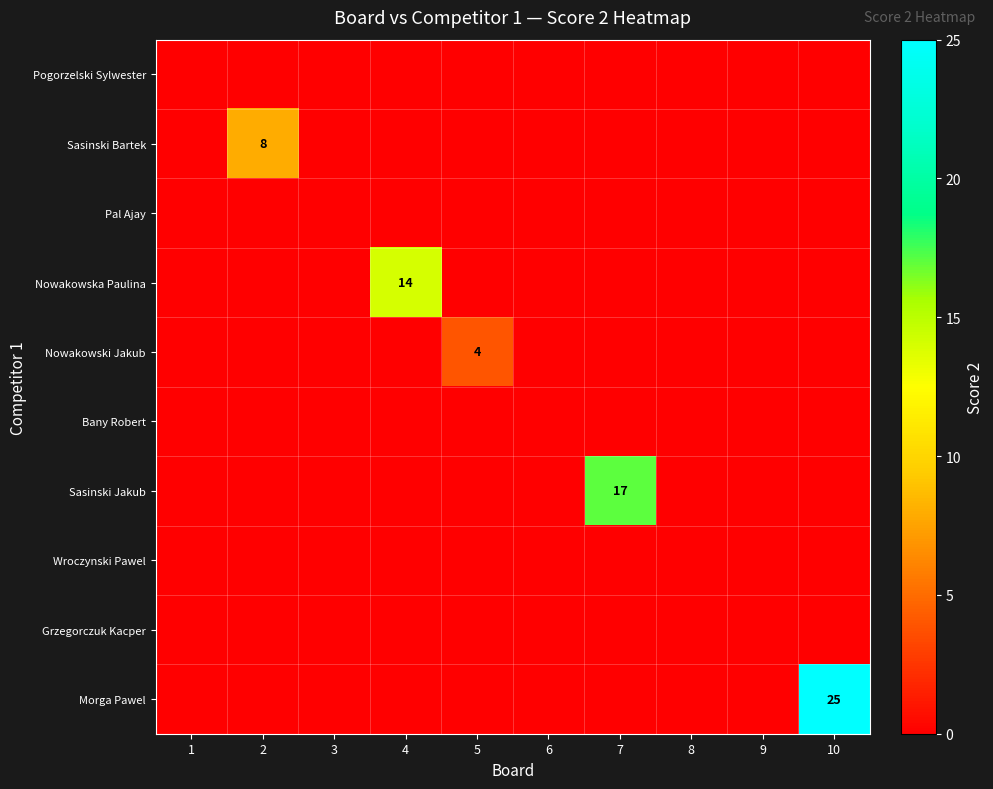

How many categories are shown in the chart?

10